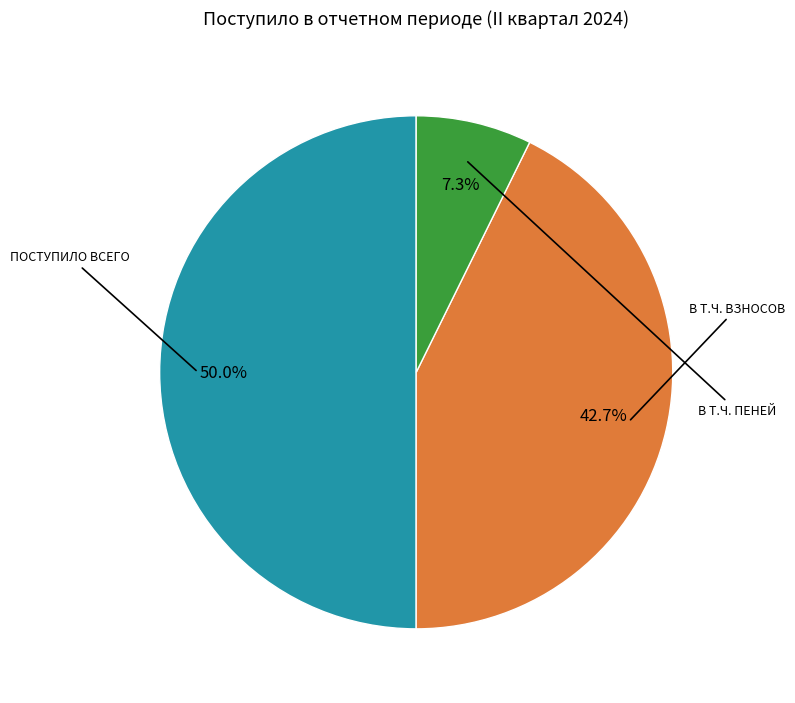

What is the largest slice in the pie chart?

Поступило всего